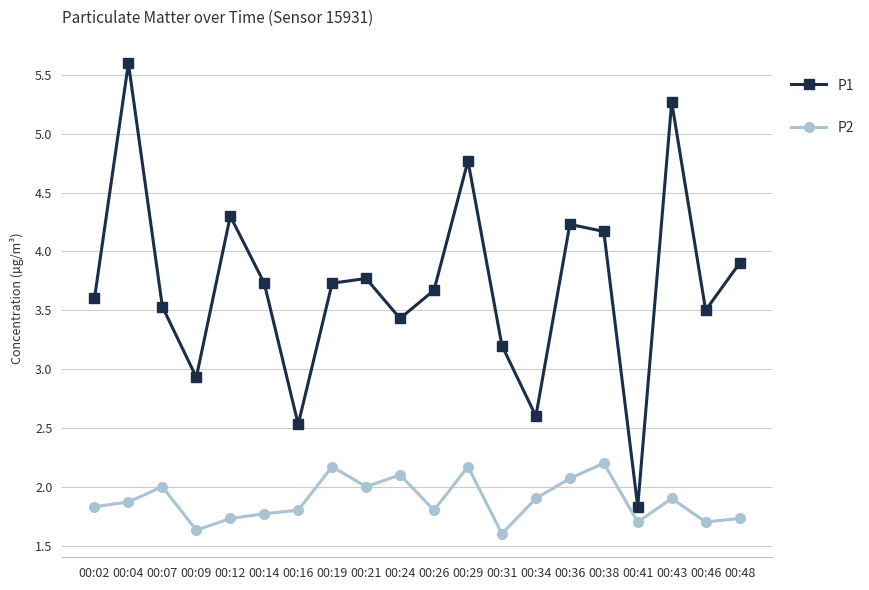

At 00:31, list the series in order from smallest to largest.

P2, P1